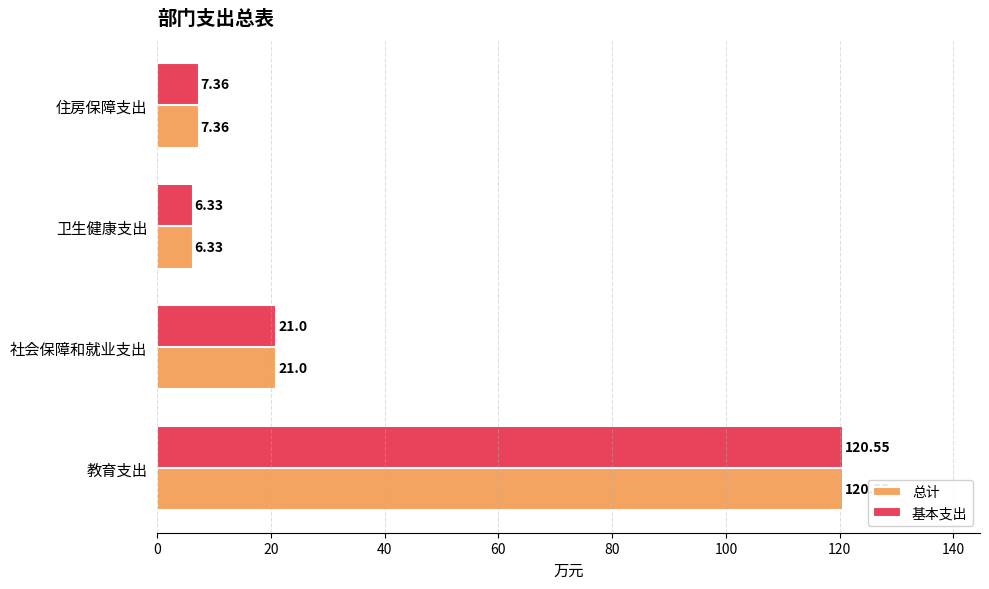

What is the difference between the maximum and minimum values in the 基本支出 series?

114.2